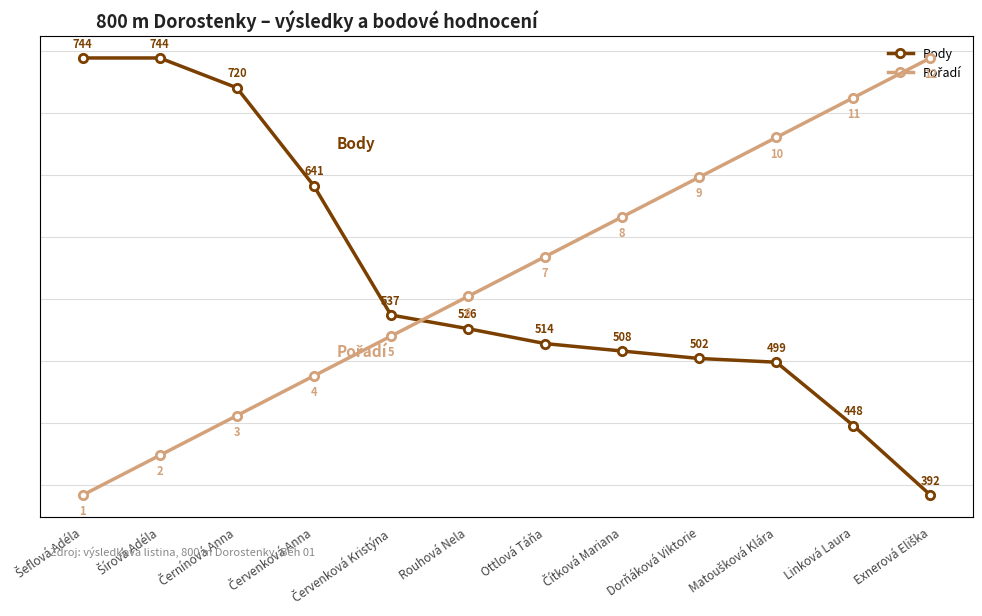

At which category is the sum across all series the highest?

Šírová Adéla